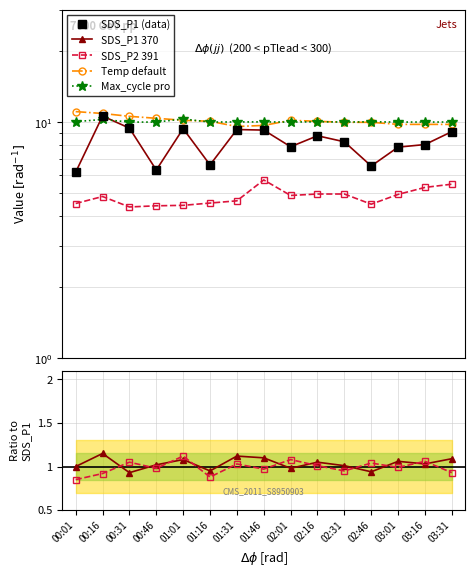

At which label does SDS_P2 reach its minimum?

00:31